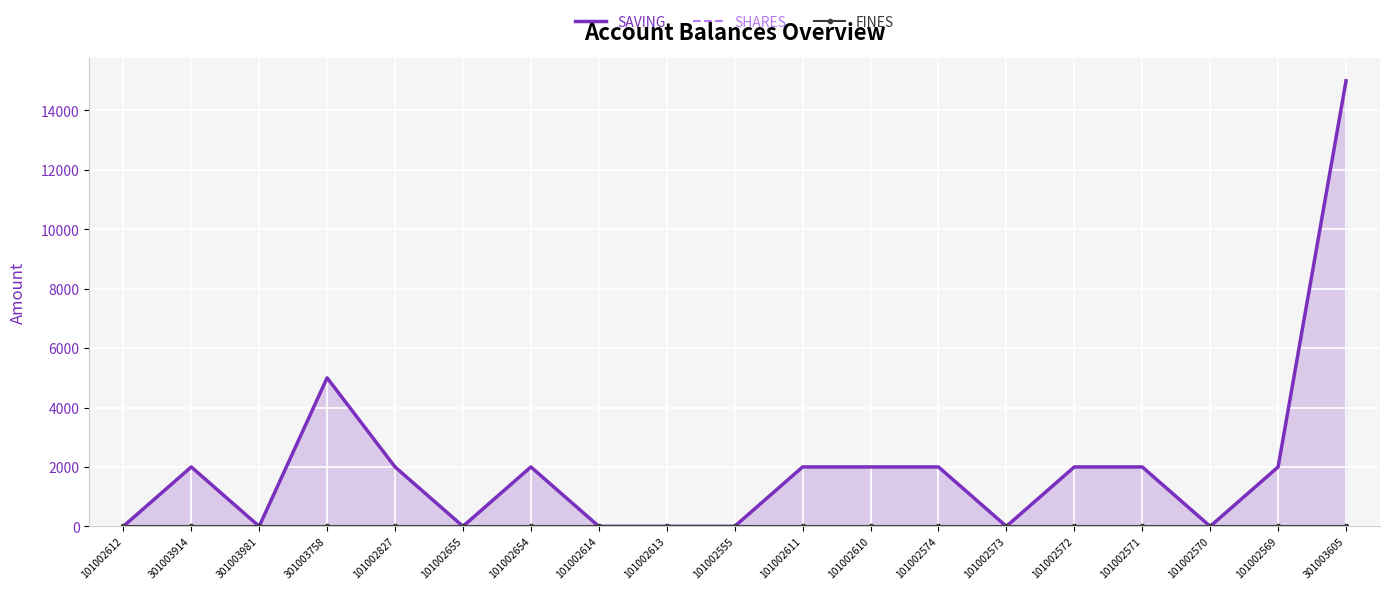

What is the label of the 5th point from the right?

101002572